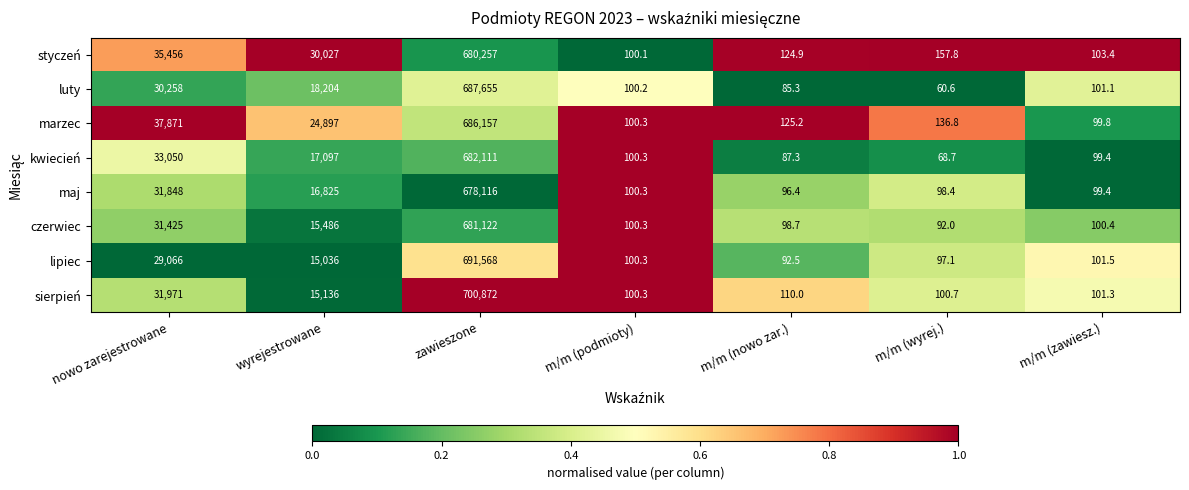

What is the difference between the maximum and minimum values in the sierpień series?

700771.7